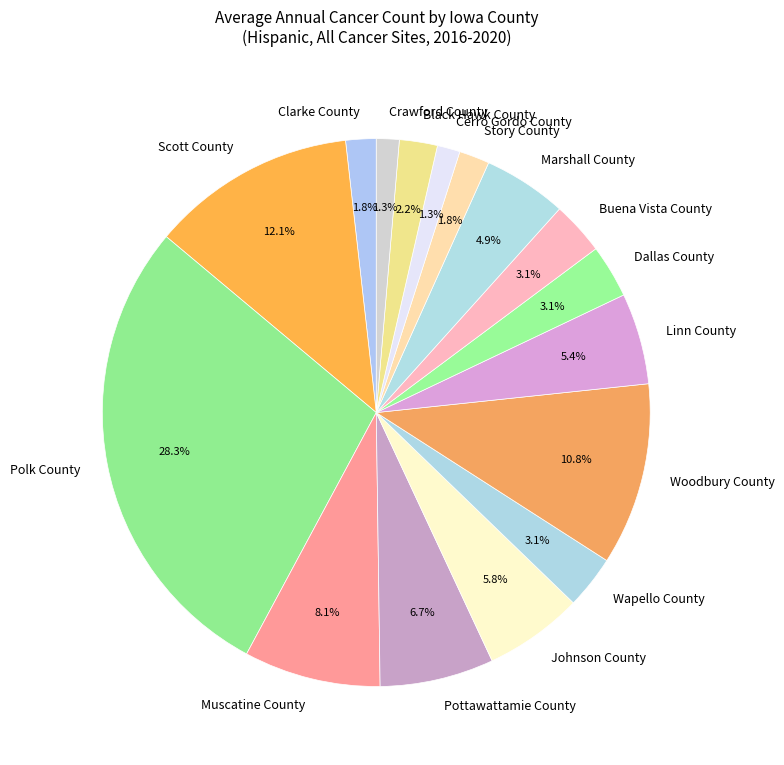

What percentage is NOT represented by Crawford County?

98.7%